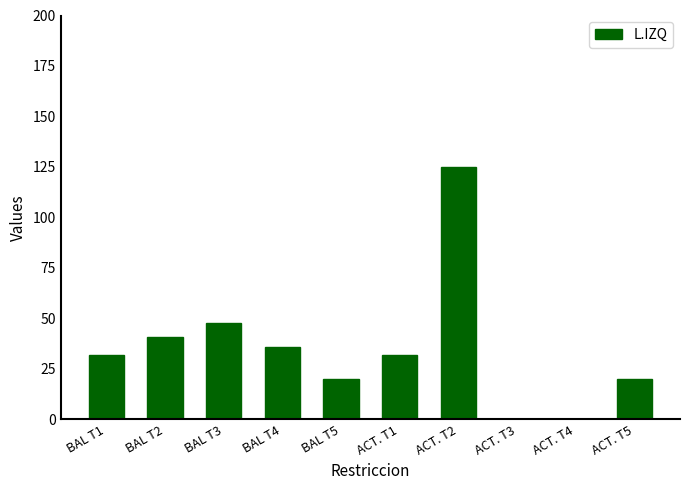

What is the average value?

35.4